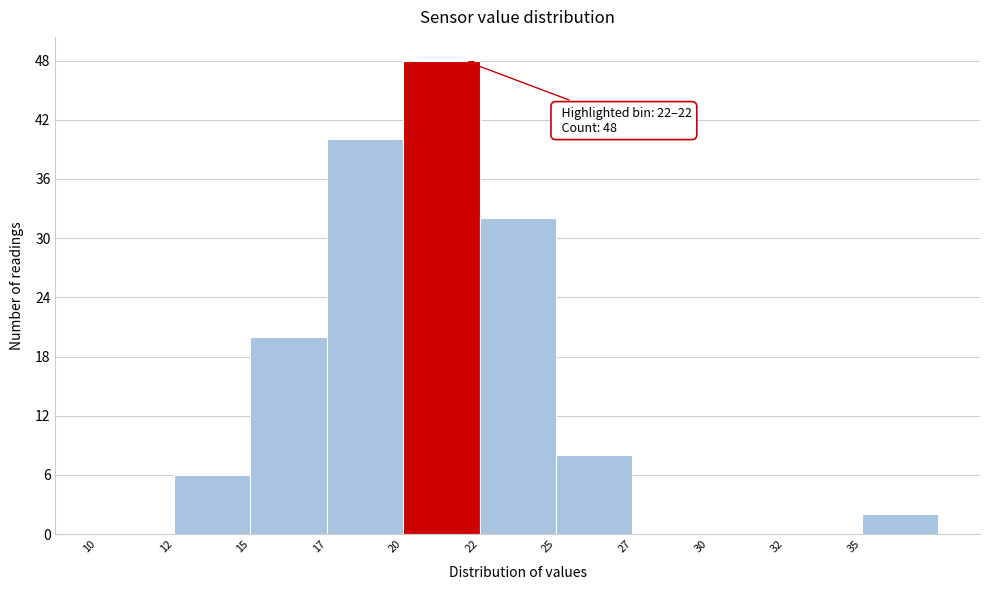

Reading left to right, transcribe all the data shown in this chart.

10=0	12=6	15=20	17=40	20=48	22=32	25=8	27=0	30=0	32=0	35=2